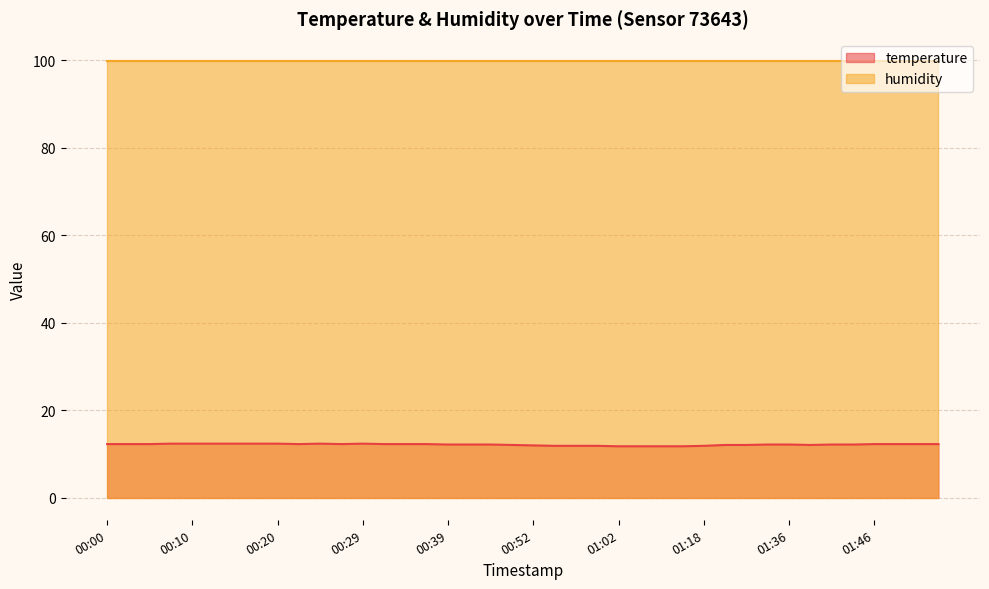

How many points are higher than both their immediate neighbors (excluding endpoints)?

2